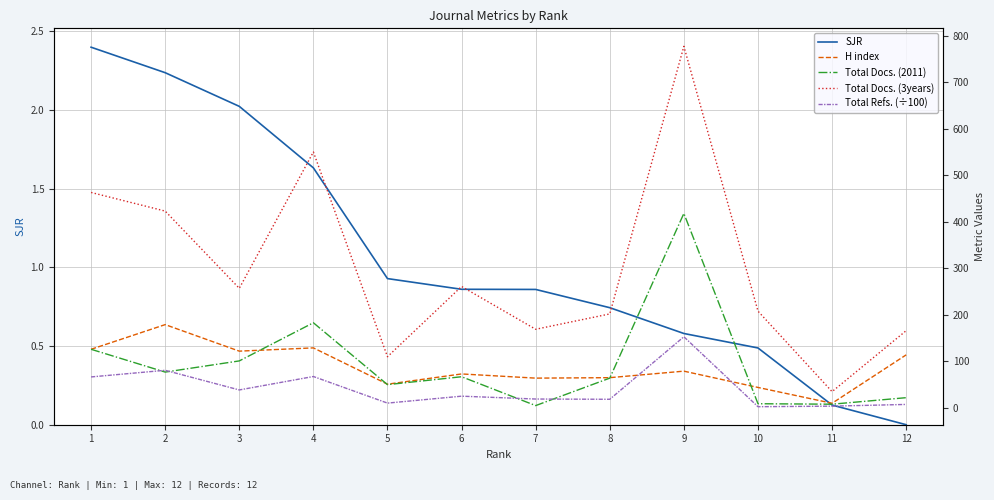

What are all the series names shown in the legend?

SJR, H index, Total Docs. (2011), Total Docs. (3years), Total Refs. (÷100)